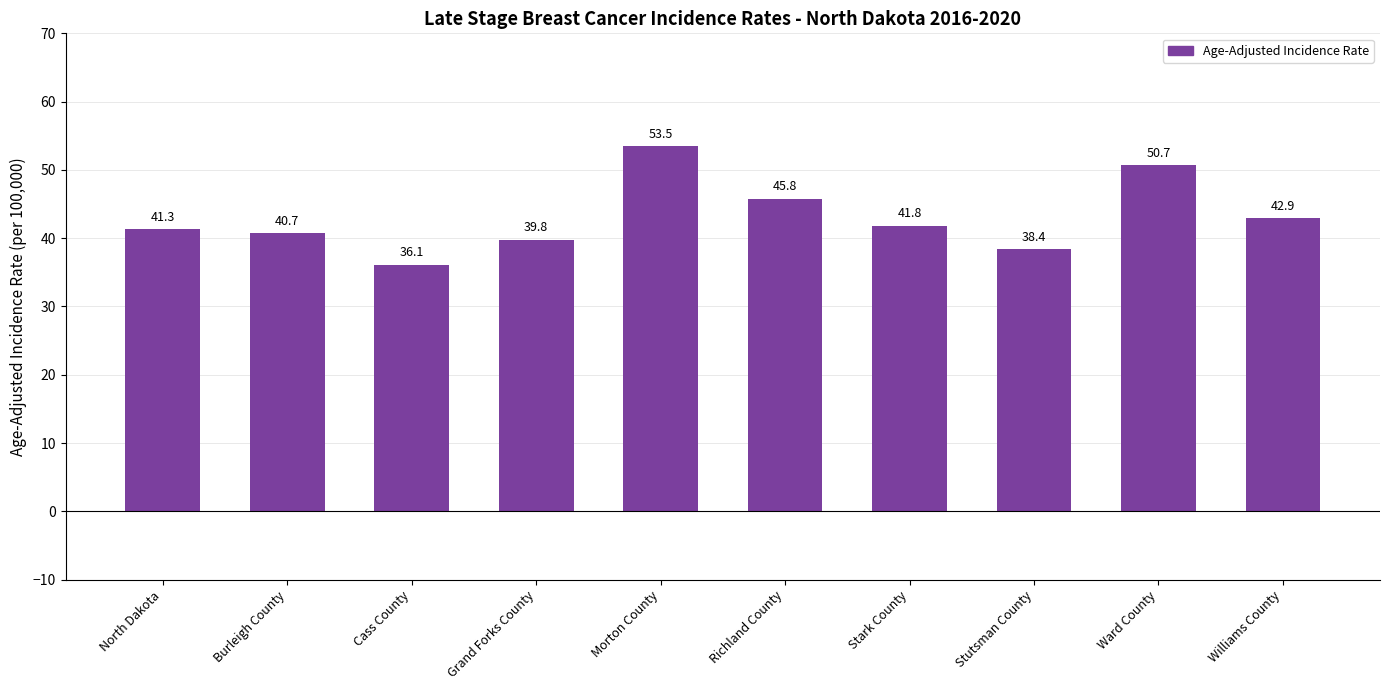

Reading left to right, extract all data points from this chart.

41.3	40.7	36.1	39.8	53.5	45.8	41.8	38.4	50.7	42.9